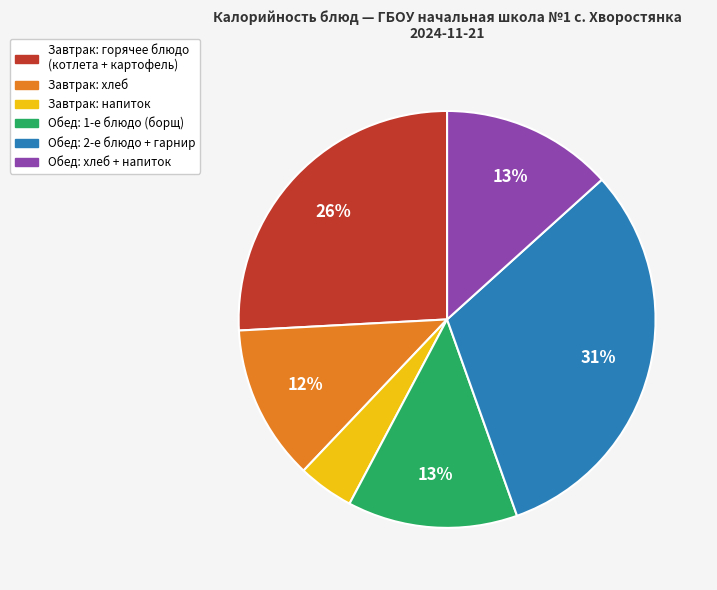

Is there any slice that represents more than half of the pie?

No